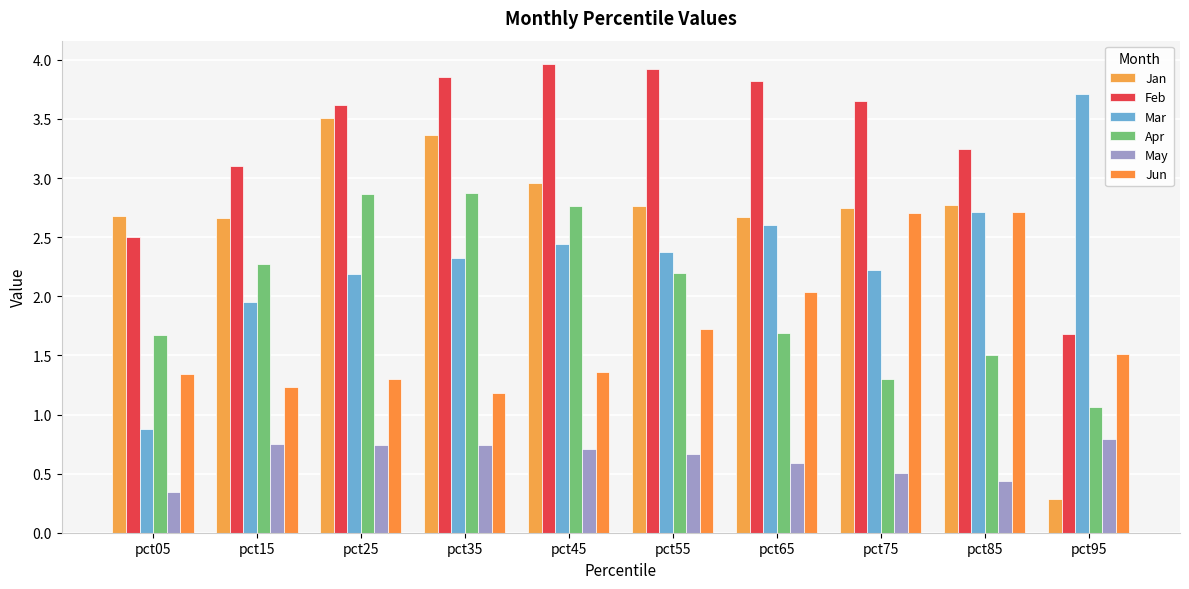

Is the value of Feb at pct25 greater than the value of Jun at pct85?

Yes